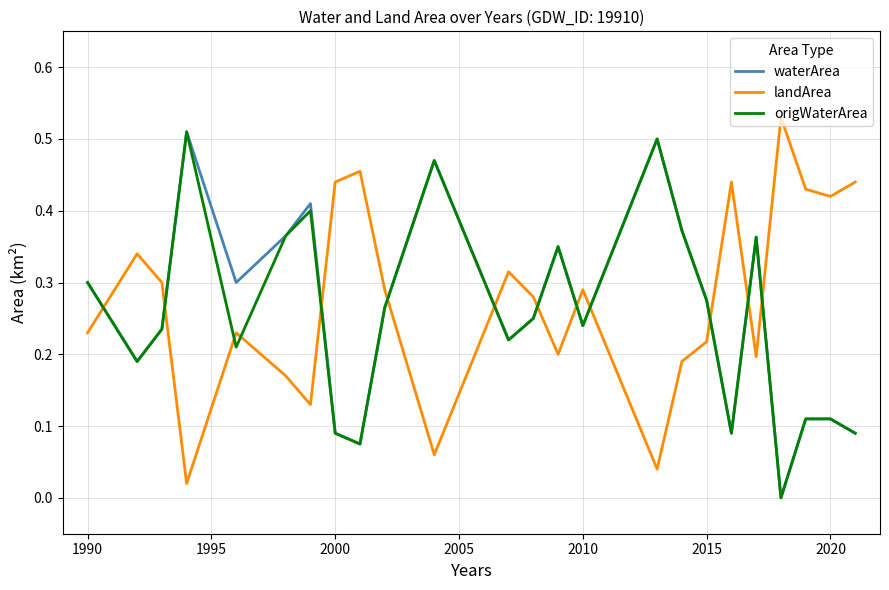

How many times do waterArea and landArea cross each other?

11